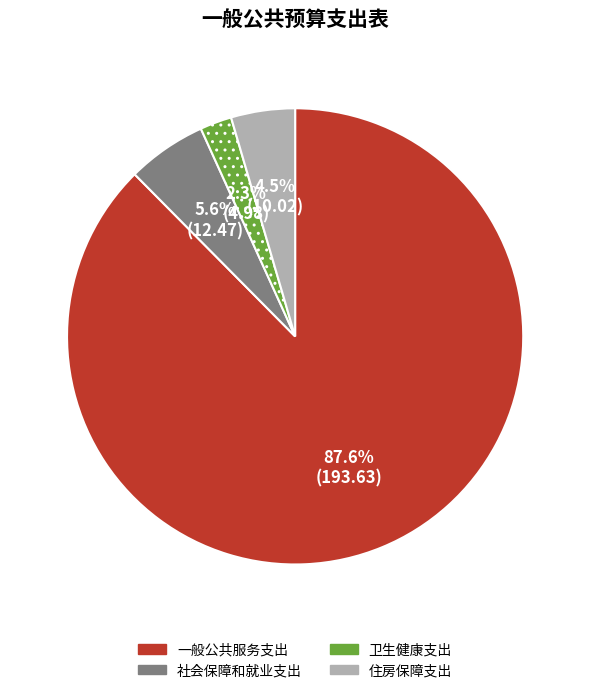

What percentage is the 社会保障和就业支出 slice, to the nearest percent?

6%